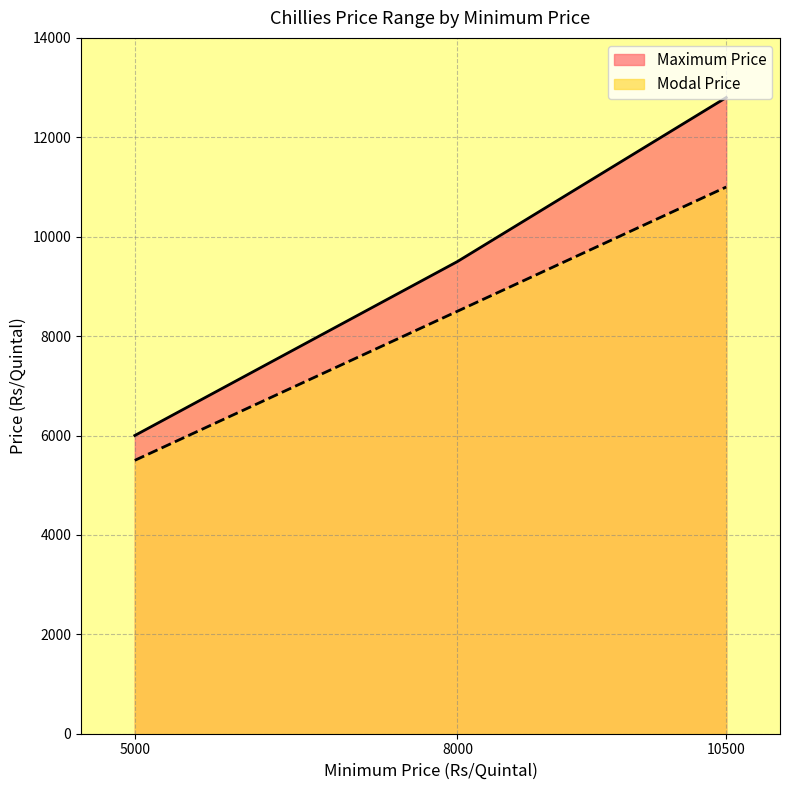

What is the value of the Modal Price point at the 1st from the left?

5500